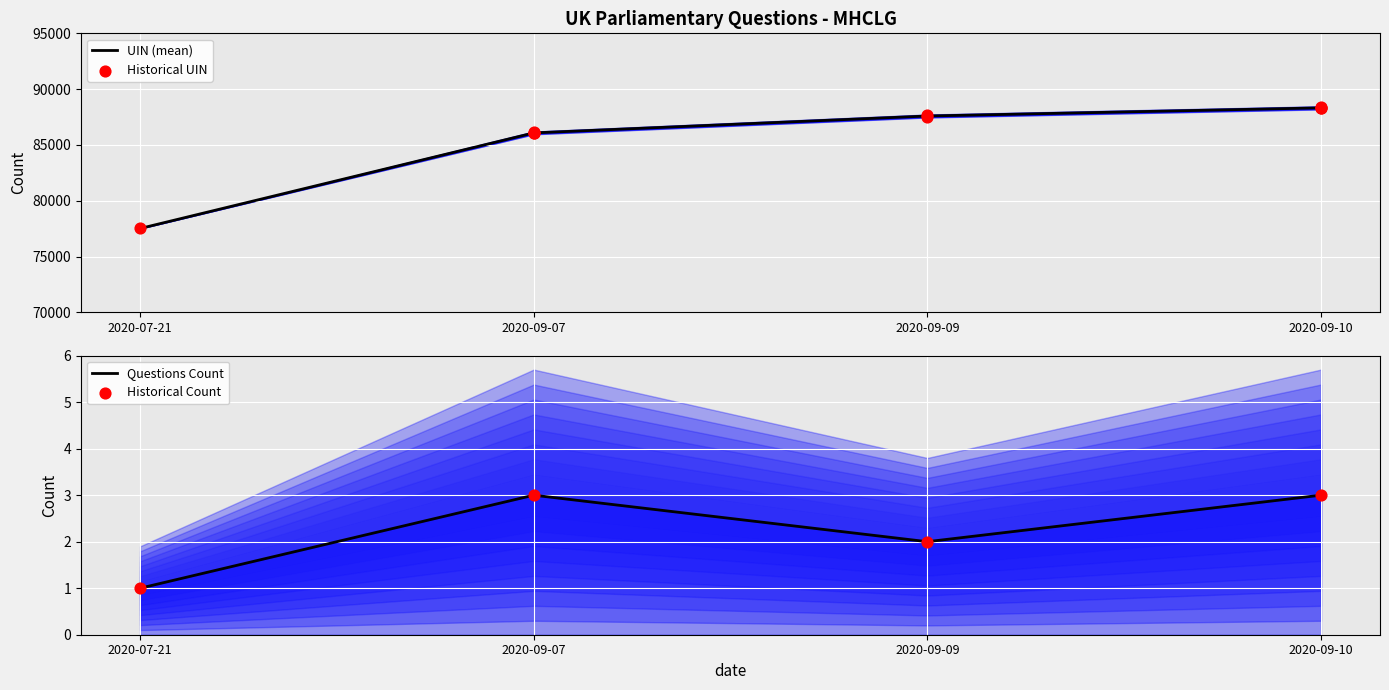

Which series contains the lowest Y value?

Questions Count